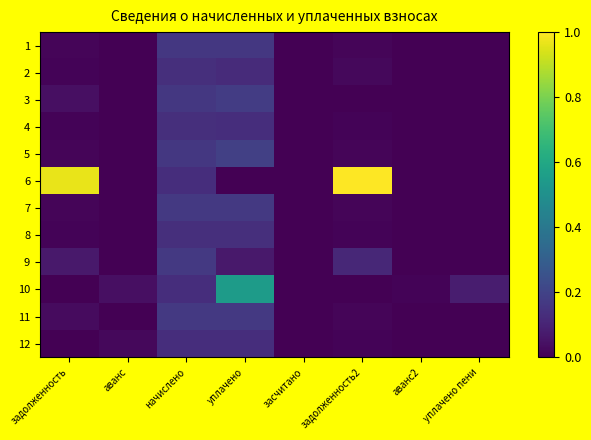

Reading left to right, list all the values displayed in this chart.

1: задолженность=0.0	аванс=0.0	начислено=0.2	уплачено=0.2	засчитано=0.0	задолженность2=0.0	аванс2=0.0	уплачено пени=0.0
2: задолженность=0.0	аванс=0.0	начислено=0.1	уплачено=0.1	засчитано=0.0	задолженность2=0.0	аванс2=0.0	уплачено пени=0.0
3: задолженность=0.0	аванс=0.0	начислено=0.2	уплачено=0.2	засчитано=0.0	задолженность2=0.0	аванс2=0.0	уплачено пени=0.0
4: задолженность=0.0	аванс=0.0	начислено=0.1	уплачено=0.1	засчитано=0.0	задолженность2=0.0	аванс2=0.0	уплачено пени=0.0
5: задолженность=0.0	аванс=0.0	начислено=0.2	уплачено=0.2	засчитано=0.0	задолженность2=0.0	аванс2=0.0	уплачено пени=0.0
6: задолженность=1.0	аванс=0.0	начислено=0.1	уплачено=0.0	засчитано=0.0	задолженность2=1.0	аванс2=0.0	уплачено пени=0.0
7: задолженность=0.0	аванс=0.0	начислено=0.2	уплачено=0.2	засчитано=0.0	задолженность2=0.0	аванс2=0.0	уплачено пени=0.0
8: задолженность=0.0	аванс=0.0	начислено=0.1	уплачено=0.1	засчитано=0.0	задолженность2=0.0	аванс2=0.0	уплачено пени=0.0
9: задолженность=0.1	аванс=0.0	начислено=0.2	уплачено=0.1	засчитано=0.0	задолженность2=0.1	аванс2=0.0	уплачено пени=0.0
10: задолженность=0.0	аванс=0.0	начислено=0.1	уплачено=0.5	засчитано=0.0	задолженность2=0.0	аванс2=0.0	уплачено пени=0.1
11: задолженность=0.0	аванс=0.0	начислено=0.2	уплачено=0.2	засчитано=0.0	задолженность2=0.0	аванс2=0.0	уплачено пени=0.0
12: задолженность=0.0	аванс=0.0	начислено=0.1	уплачено=0.1	засчитано=0.0	задолженность2=0.0	аванс2=0.0	уплачено пени=0.0